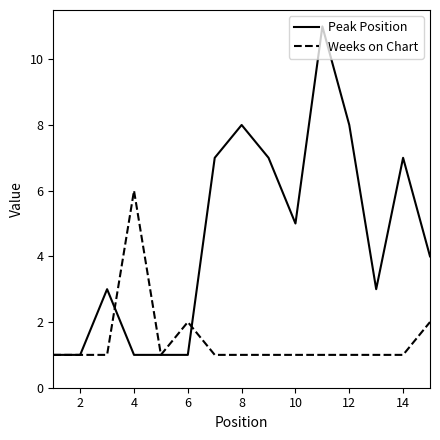

What is the maximum value for Weeks on Chart?

6